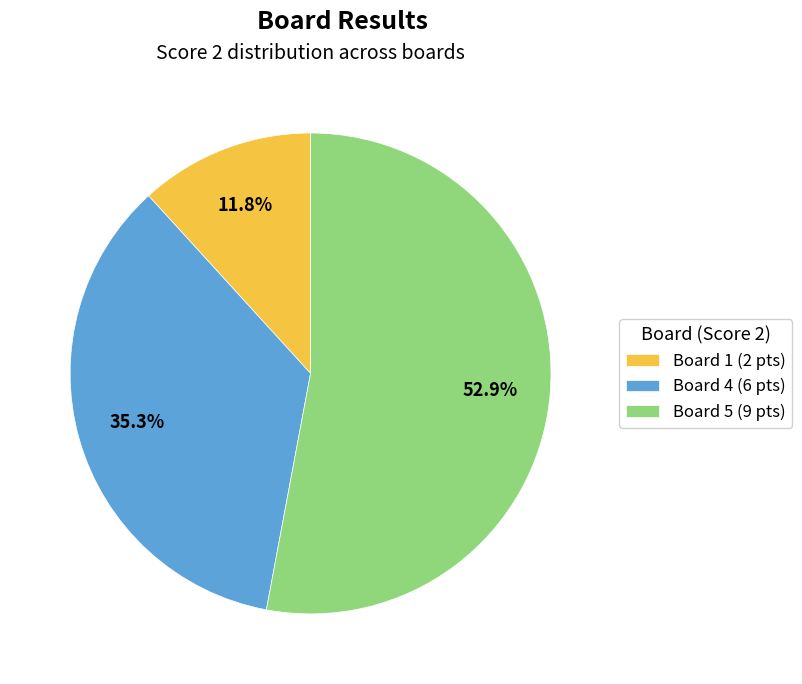

Rank the categories by value from lowest to highest.

Board 1 (2 pts), Board 4 (6 pts), Board 5 (9 pts)